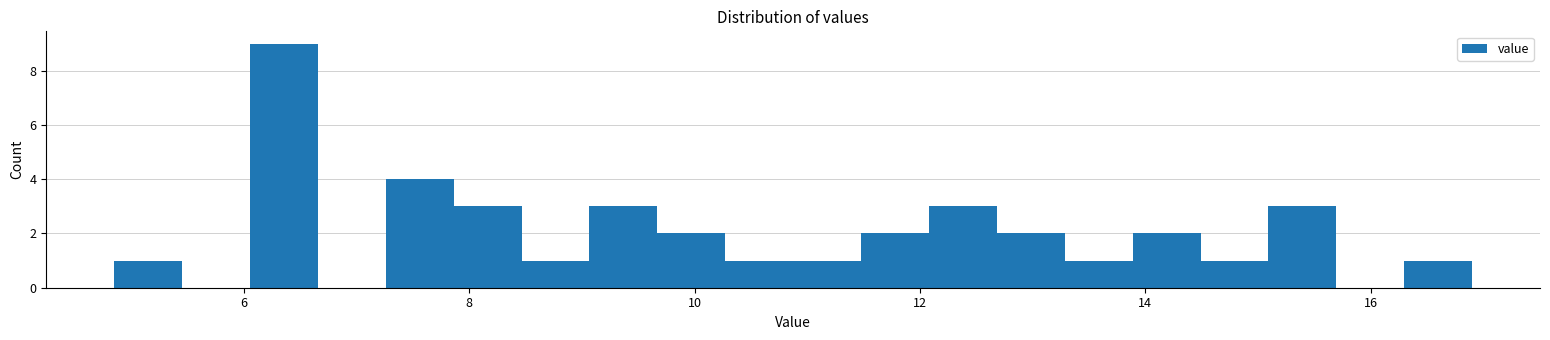

Around what value on the x-axis is the tallest bar? Give the approximate position of its centre, as read against the axis.

6.4